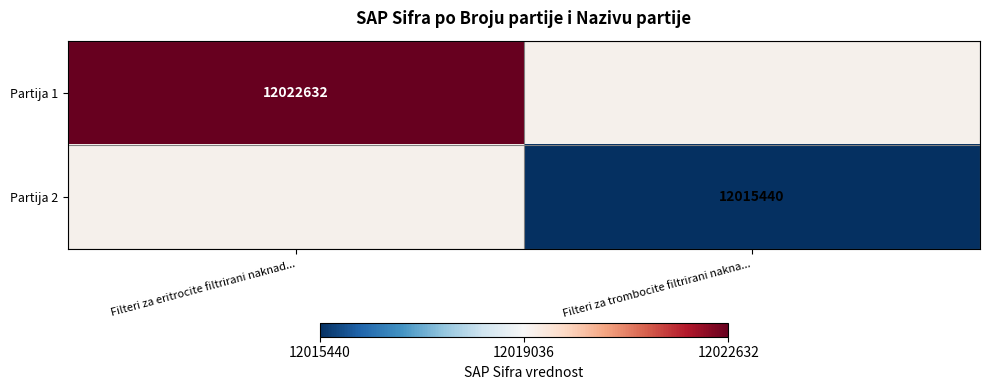

The value of Partija 2 at Filteri za trombocite filtrirani nakna... is 21626200. True or false?

False